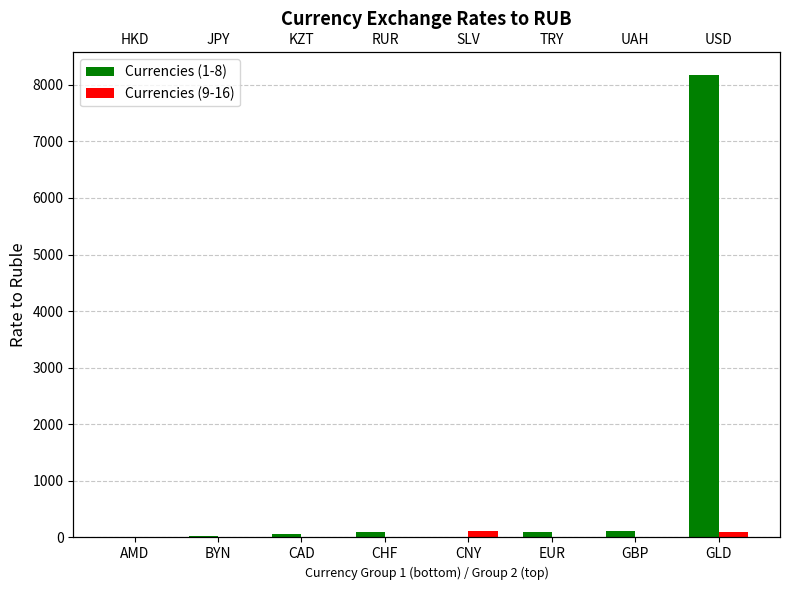

Reading left to right, extract all data points from this chart.

Currencies (1-8): AMD=0.2	BYN=27.6	CAD=61.0	CHF=97.9	CNY=12.1	EUR=91.6	GBP=111.5	GLD=8168.5
Currencies (9-16): AMD=11.4	BYN=0.4	CAD=0.2	CHF=1.0	CNY=121.9	EUR=2.6	GBP=2.1	GLD=88.3